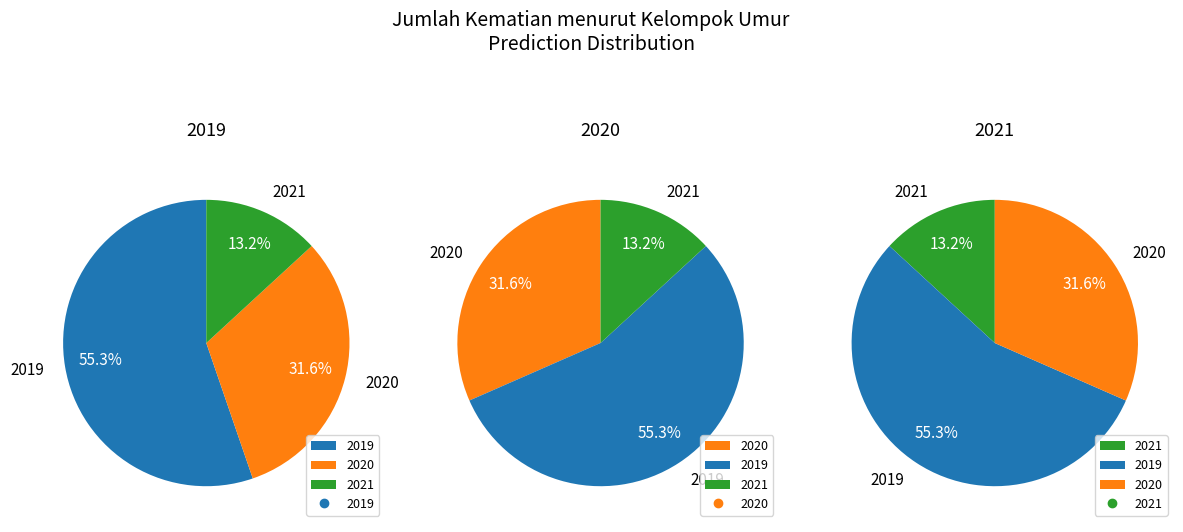

The 2020 slice represents 20% of the pie. True or false?

False